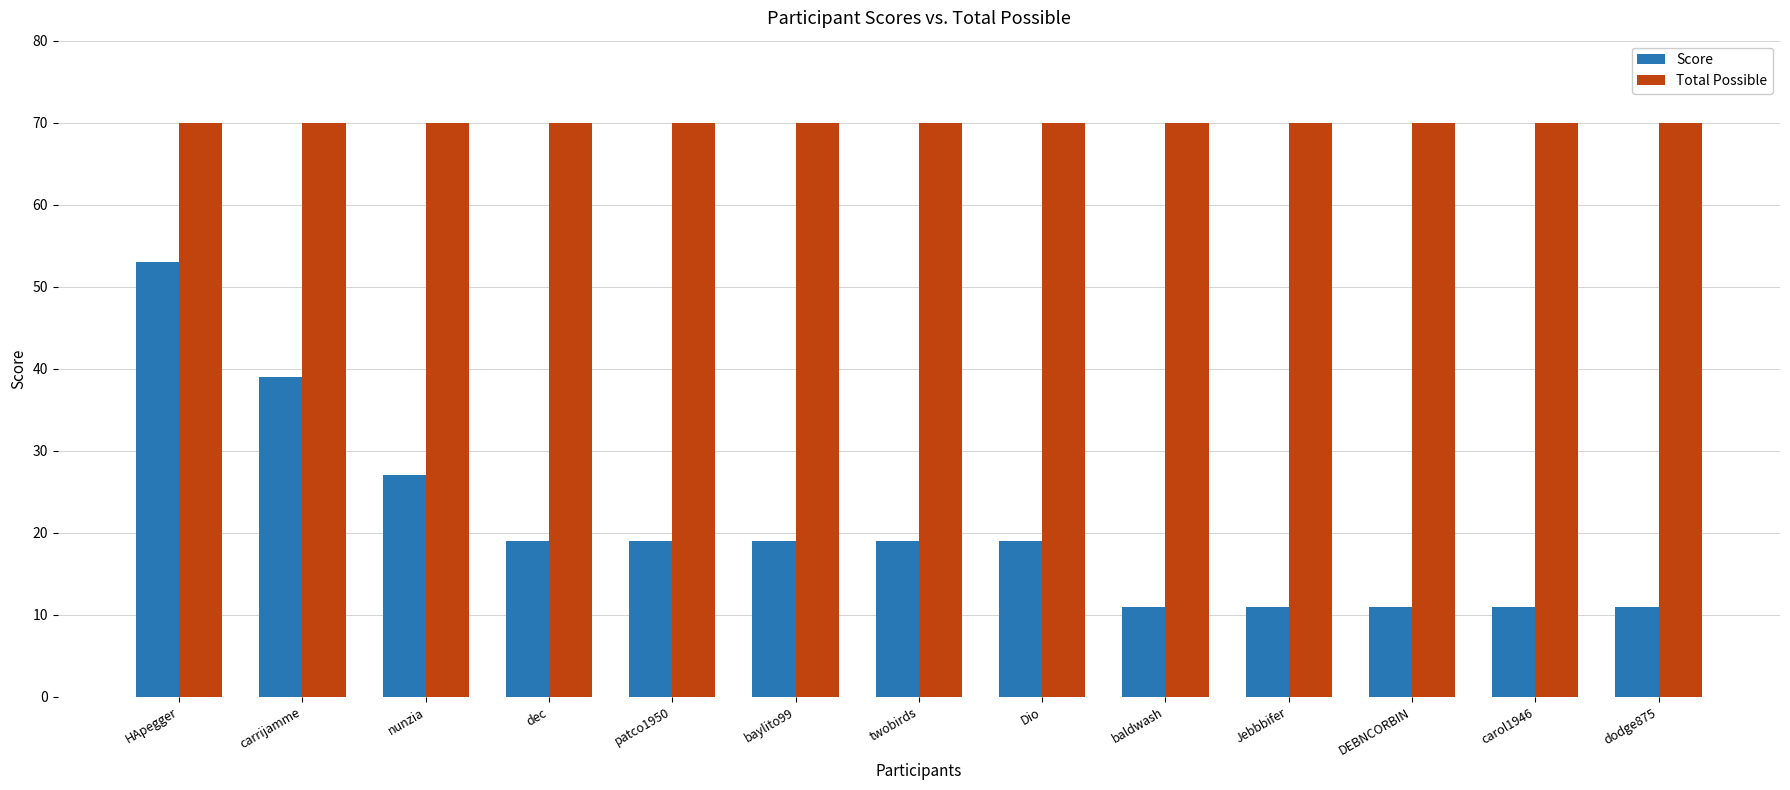

Are the bars horizontal?

No